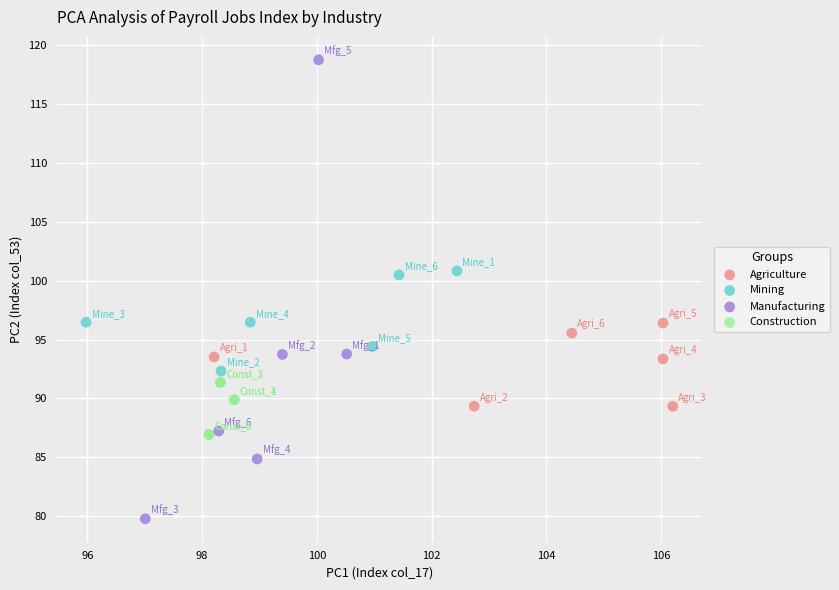

Which series contains the highest Y value?

Manufacturing